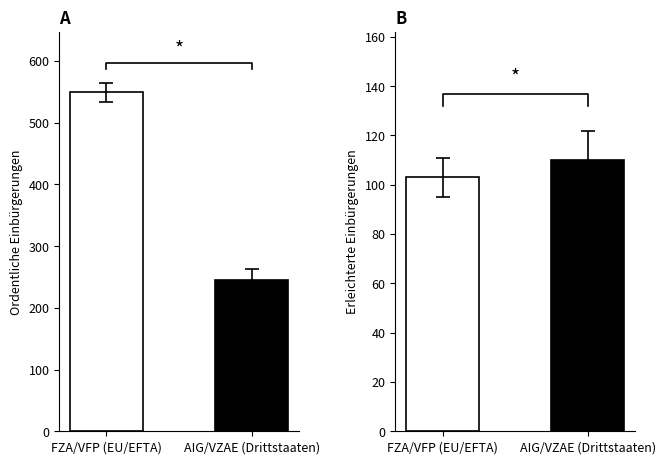

What is the difference between the maximum and minimum values in the Ordentliche Einbürgerungen series?

304